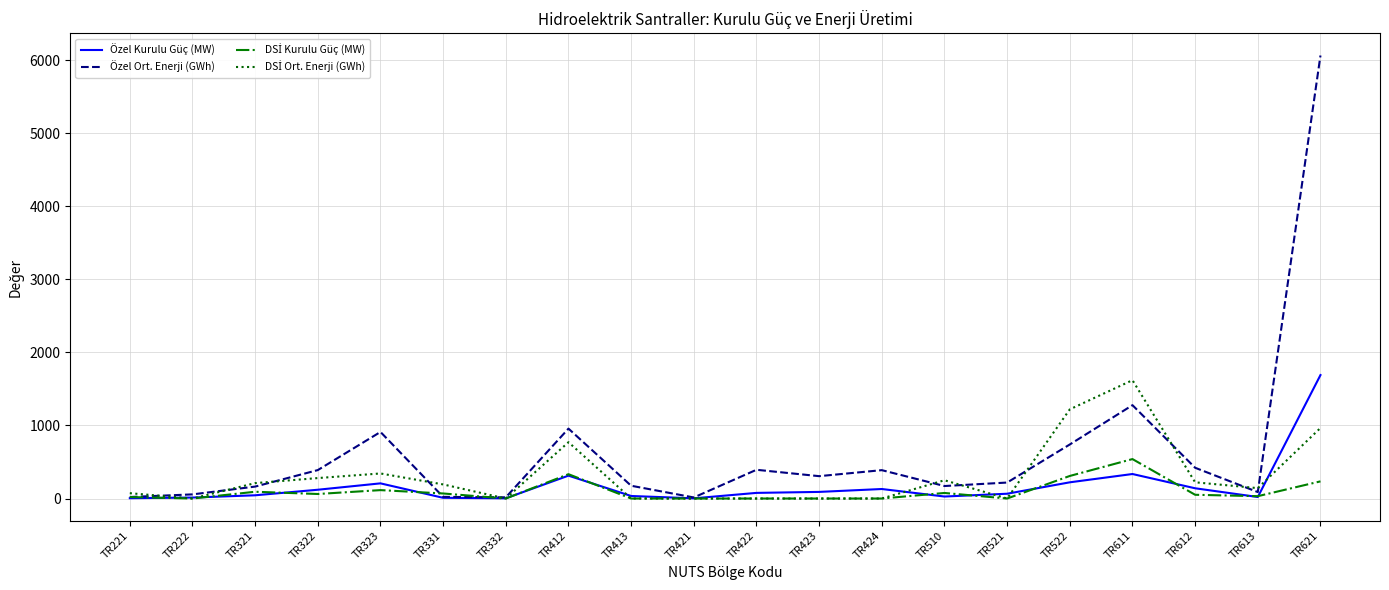

What is the greatest value displayed?

6065.2